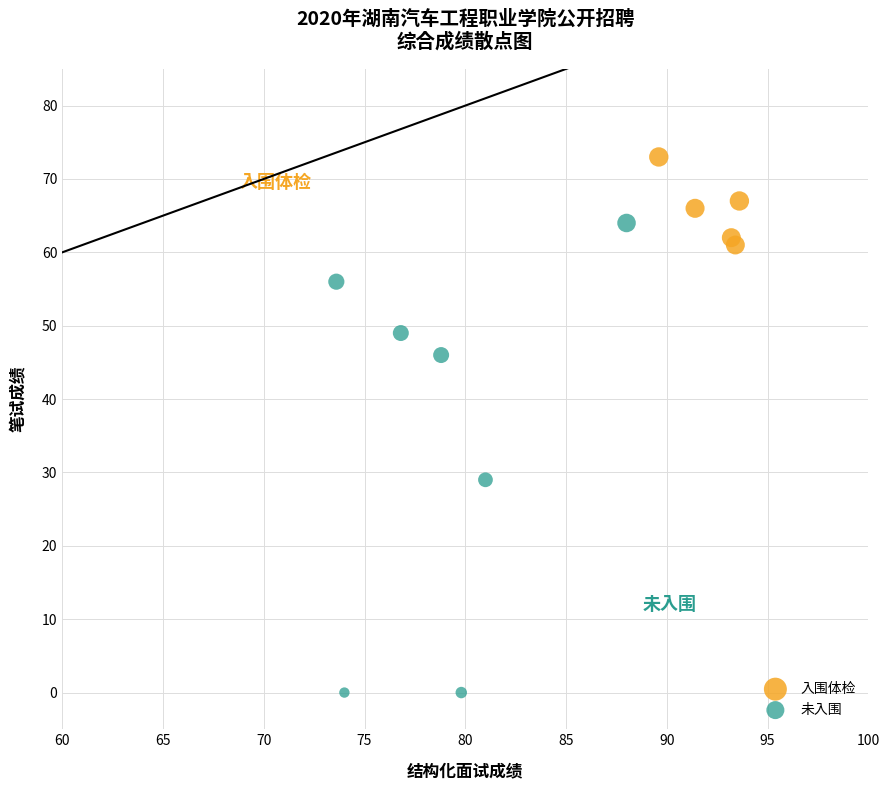

Which series contains the lowest Y value?

未入围